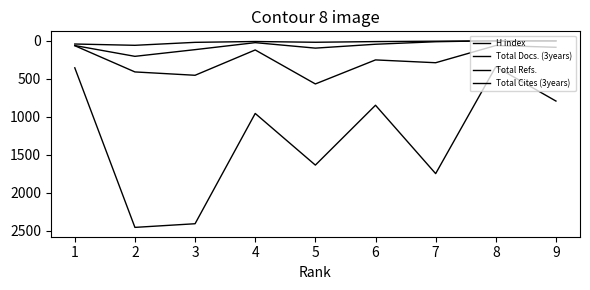

Is the value of Total Refs. at 8 greater than the value of H index at 1?

Yes